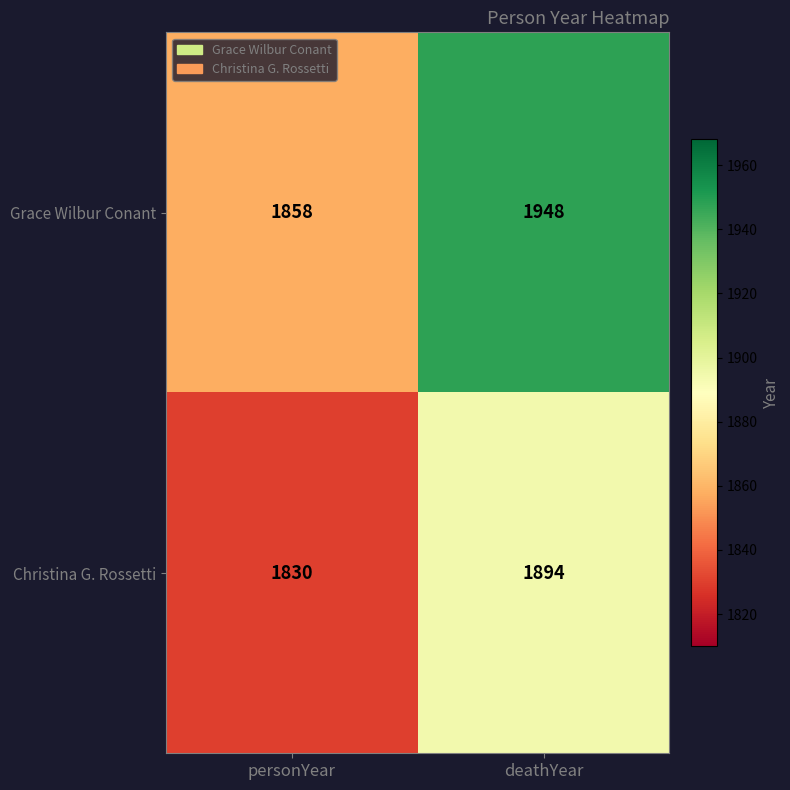

What is the spread (max minus min) of values at deathYear?

54